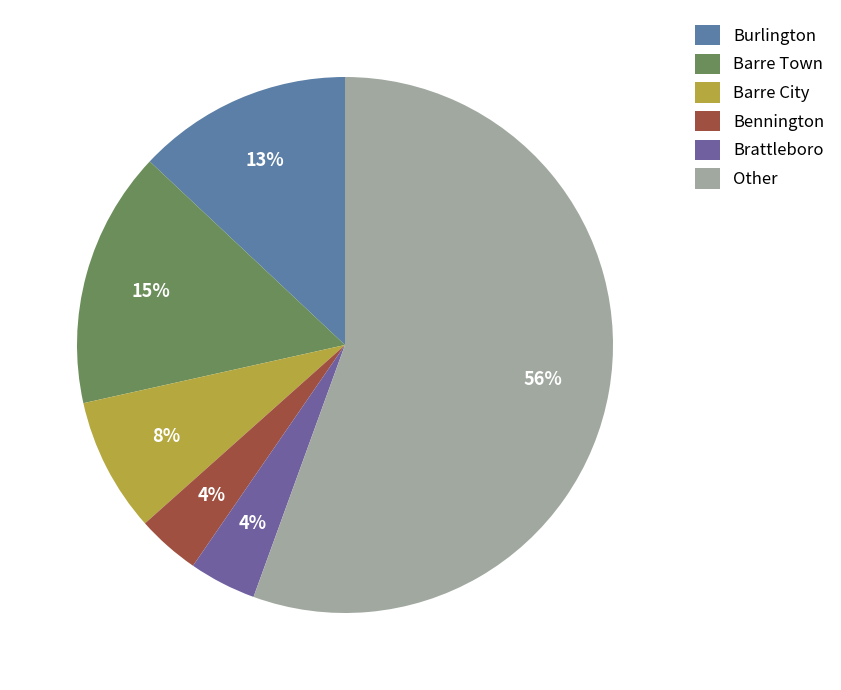

How many segments does this pie chart have?

6